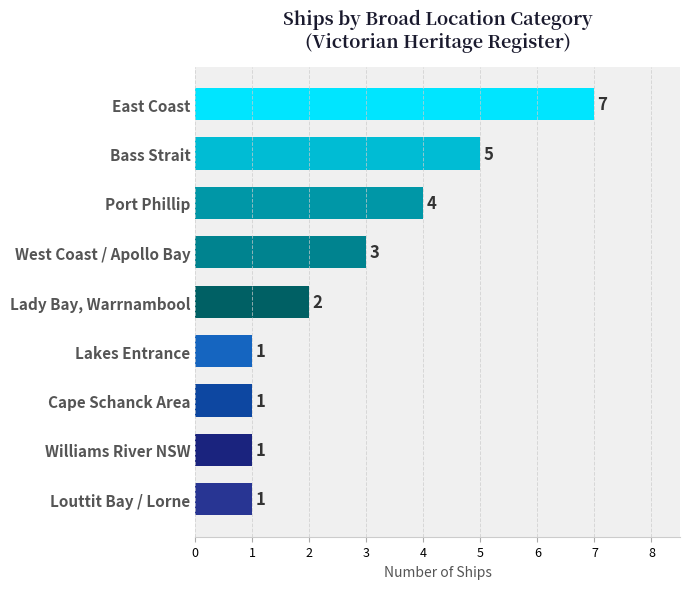

How many data points does each series have?

9